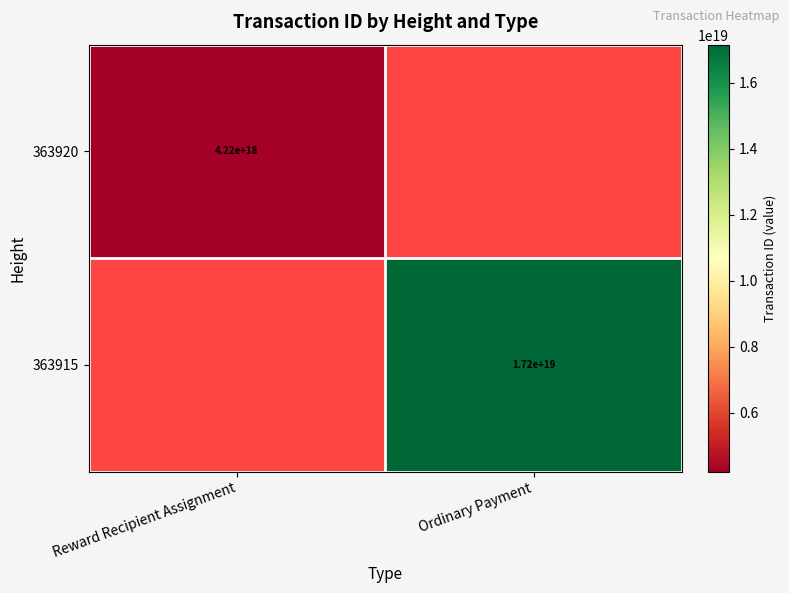

What is the minimum value shown in the chart?

4218908947161357824.0